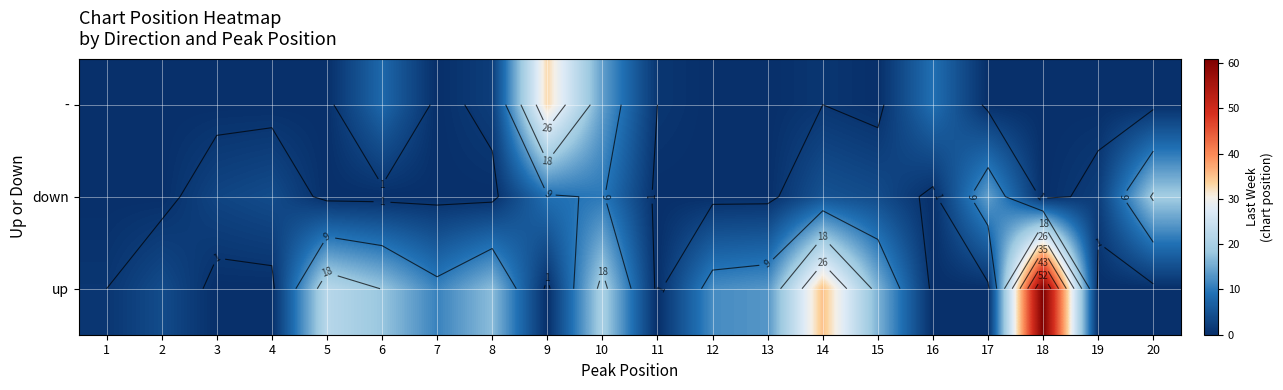

Is it true that - equals 0 at 18?

True